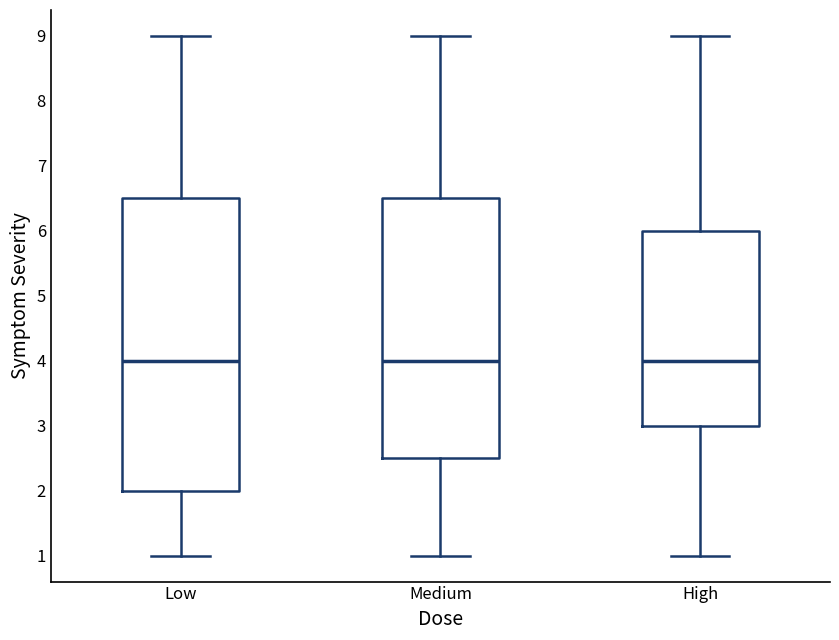

Reading left to right, read every box against the y-axis: the position of its median line, the range the box covers, and the ends of its whiskers. The values are not printed on the chart, so give them approximately, as read against the axis.

Low: median 4.0, box 2.0 to 6.5, whiskers 1.0 to 9.0
Medium: median 4.0, box 2.5 to 6.5, whiskers 1.0 to 9.0
High: median 4.0, box 3.0 to 6.0, whiskers 1.0 to 9.0